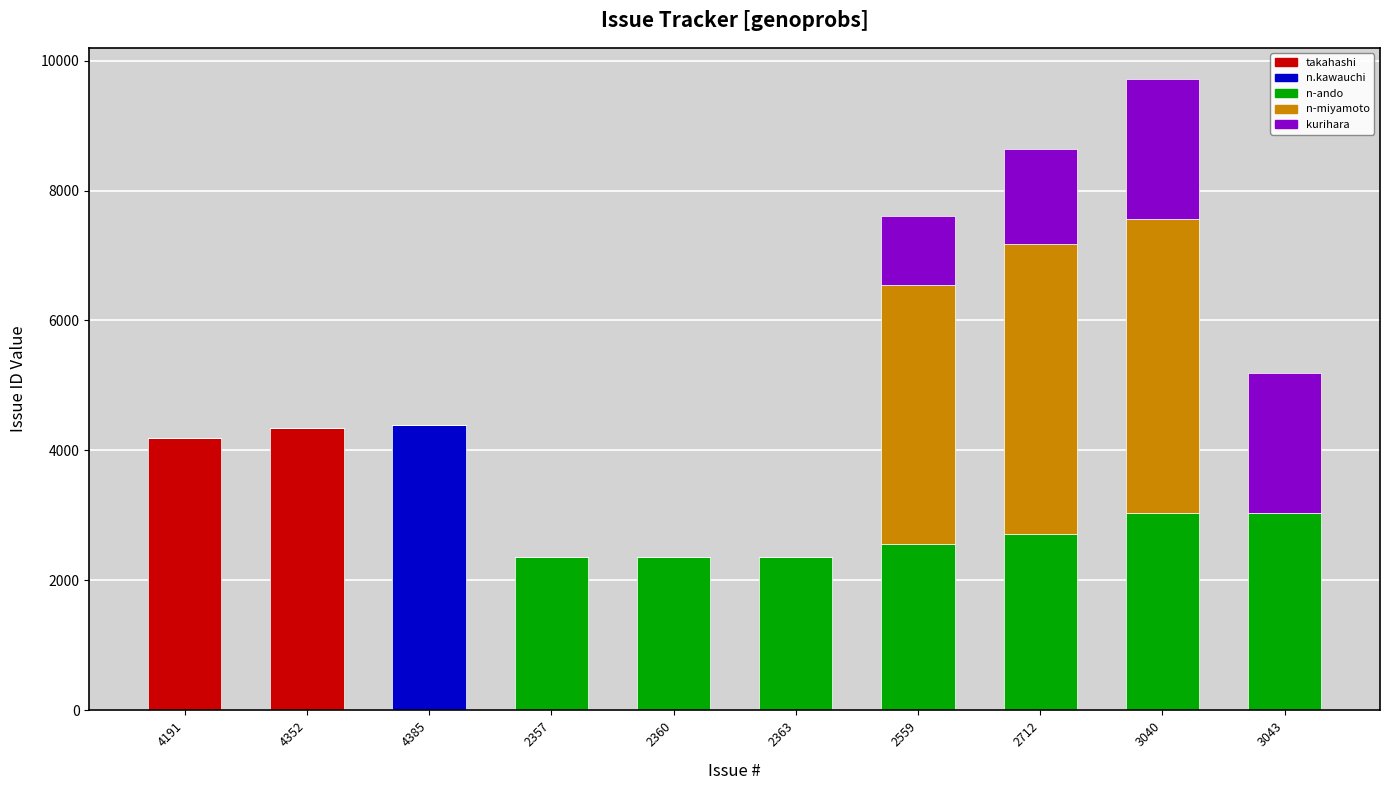

The value of takahashi at 2559 is 0. True or false?

True